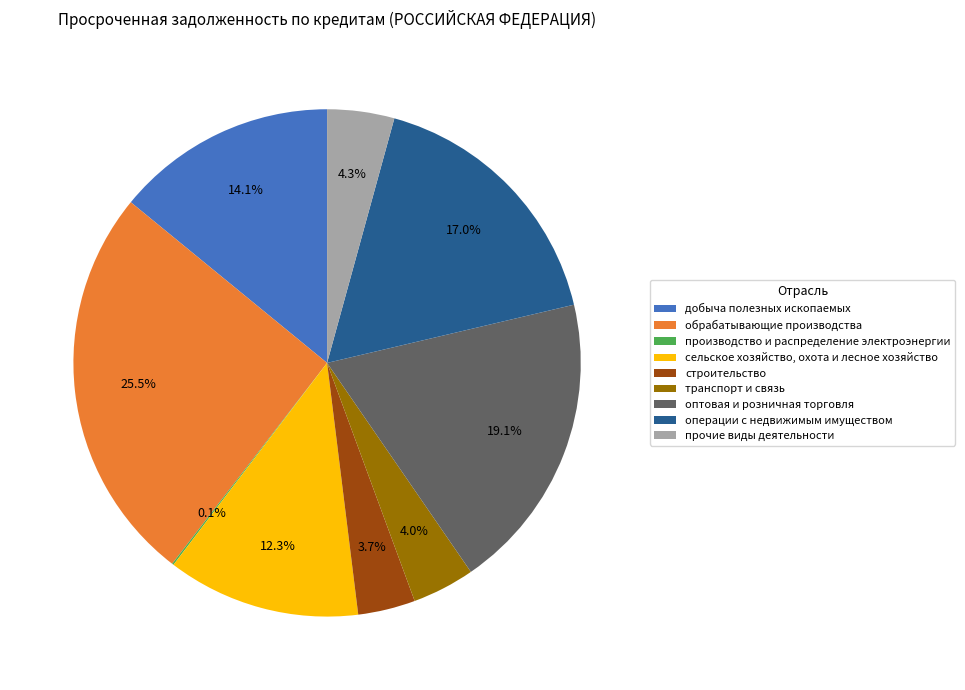

Is строительство the majority of the pie?

No